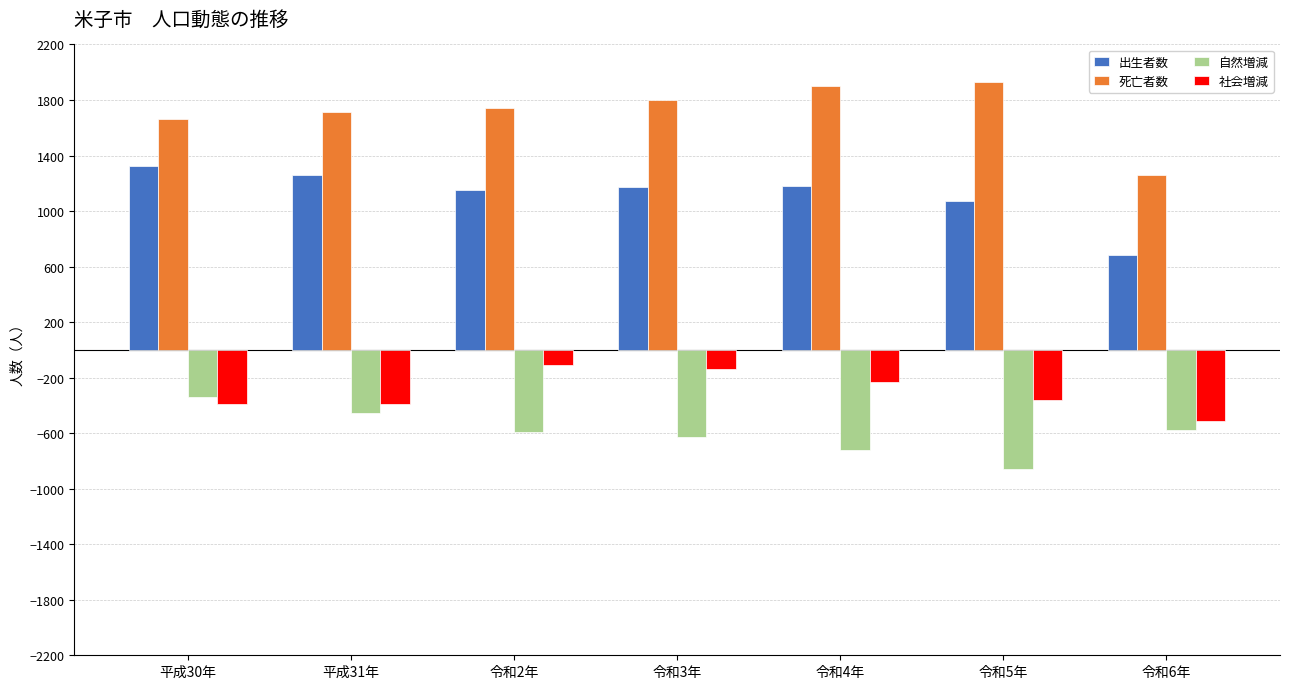

Which series changed the most between 令和4年 and 令和6年?

死亡者数